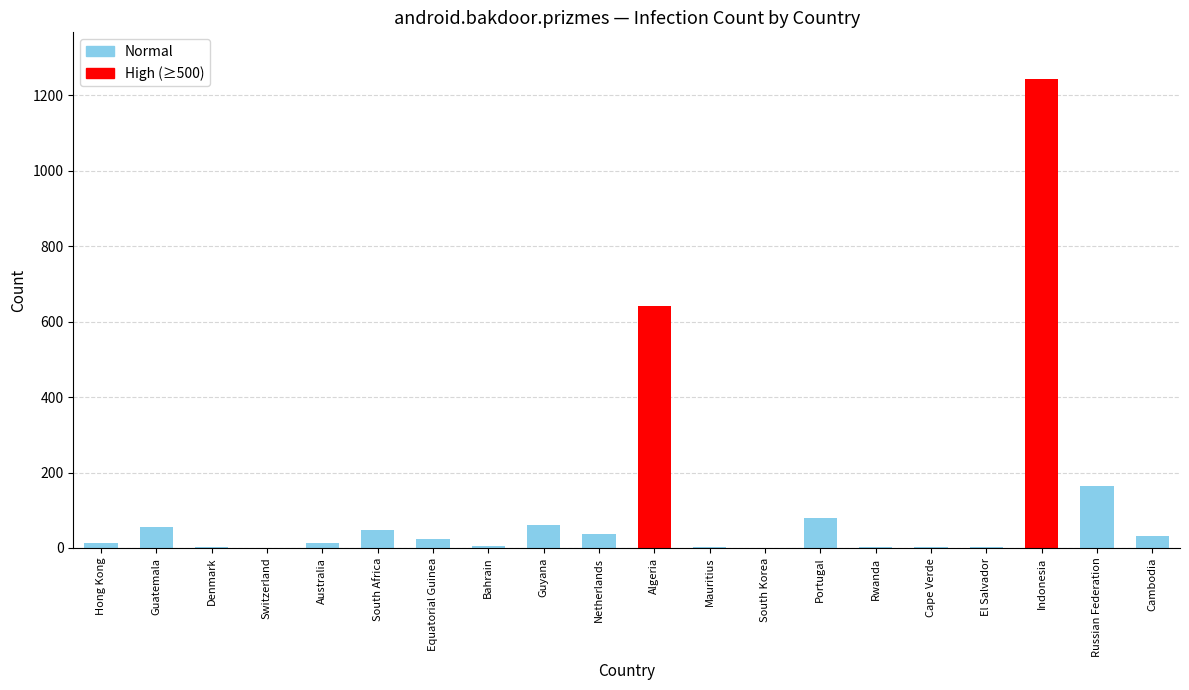

Which category has the highest value across all series?

Indonesia